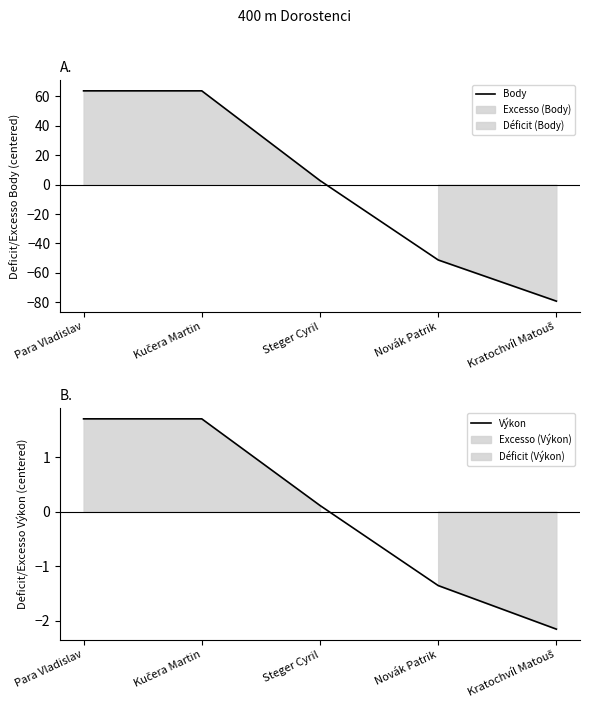

The value of Body at Steger Cyril is 0.8. True or false?

False